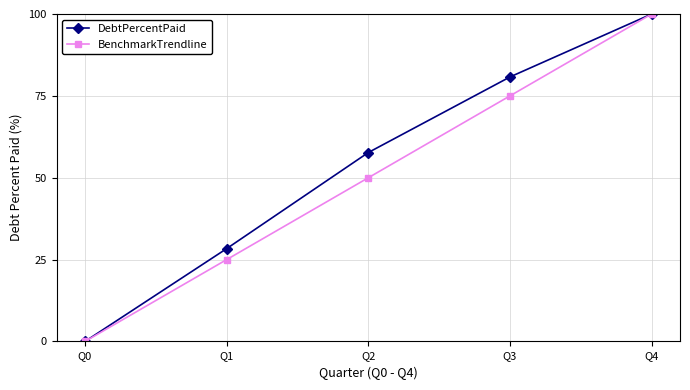

How many data points does each series have?

5